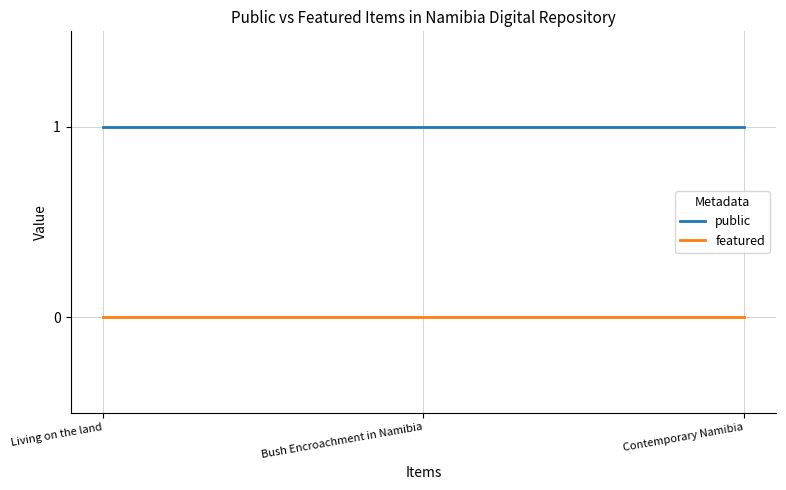

What position from the left is Bush Encroachment in Namibia?

2